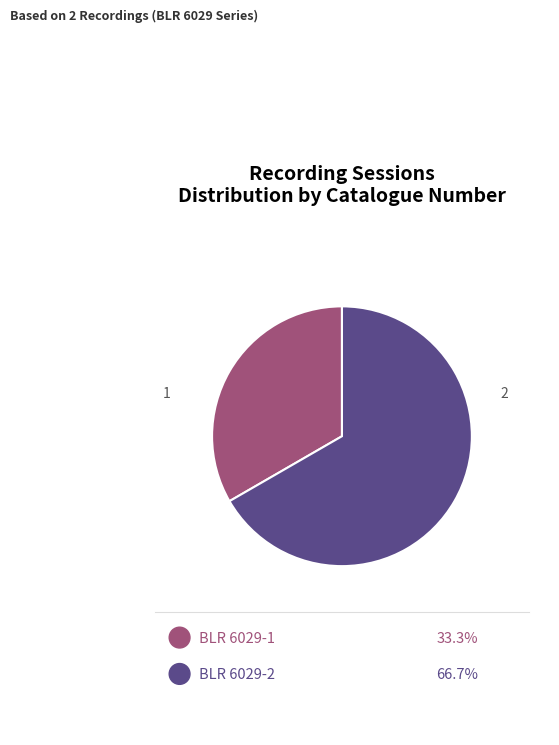

Does any single category account for the majority?

Yes